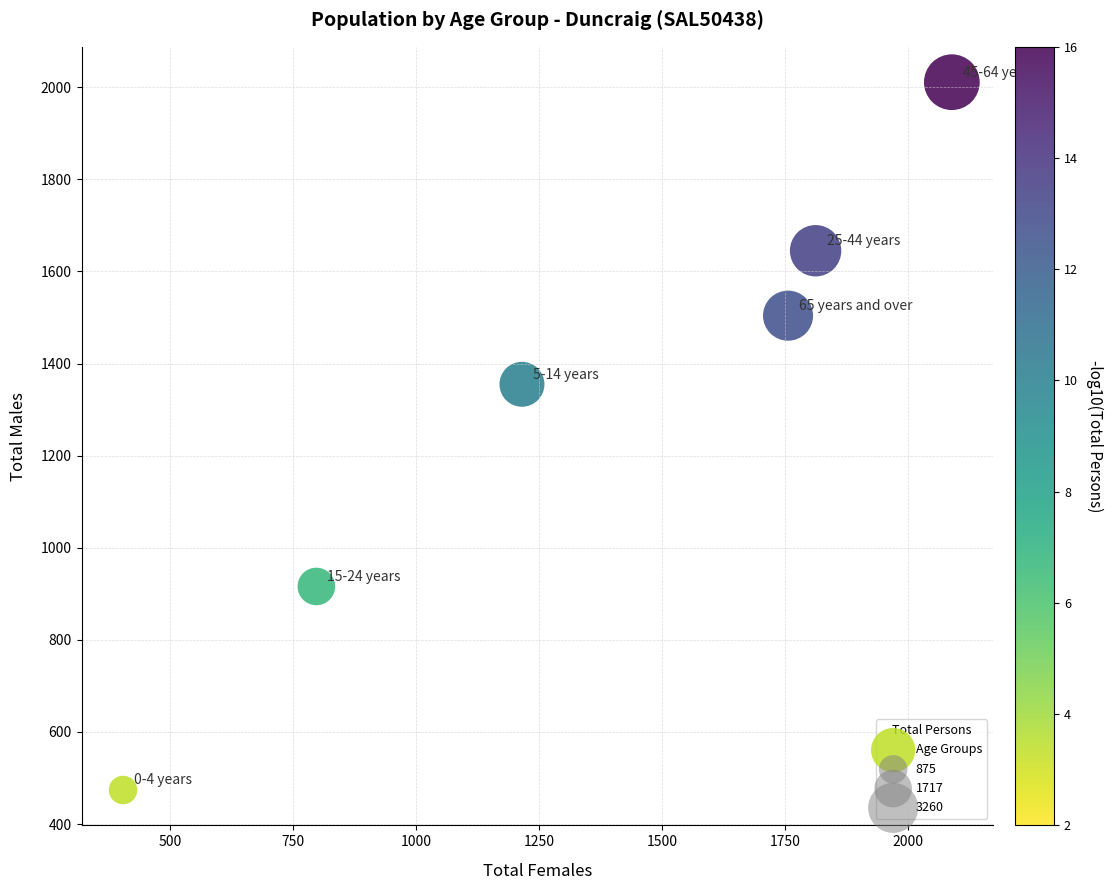

What Y value in the scatter plot is closest to 1242?

1355